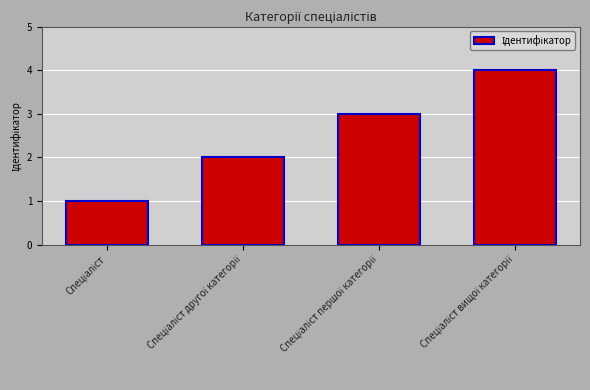

Count the values in the range 2 to 4.

3